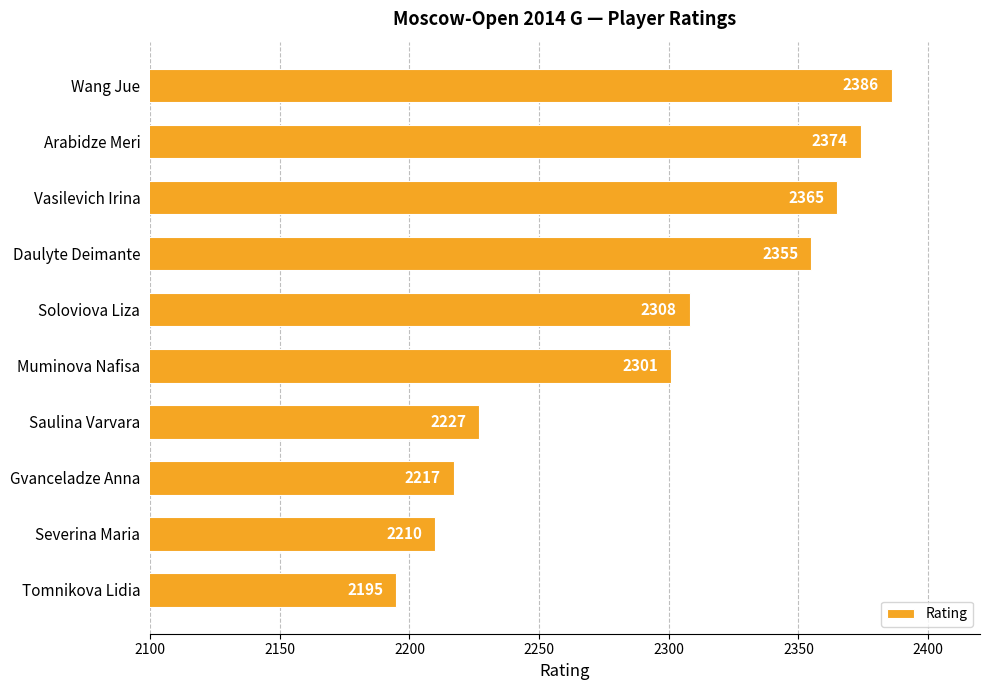

How many categories are shown in the chart?

10